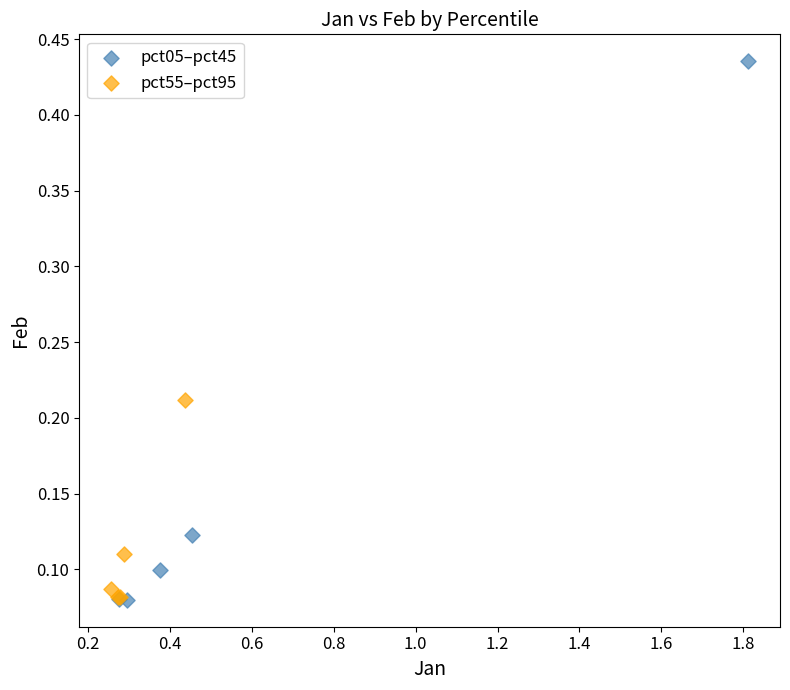

What are all the series names shown in the legend?

pct05–pct45, pct55–pct95